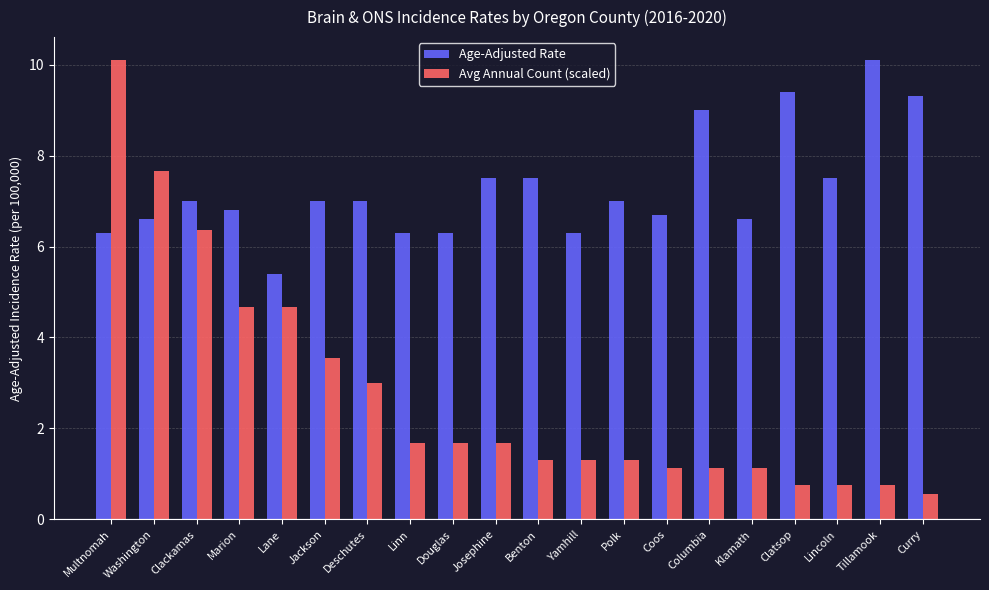

What position from the right is Deschutes?

14